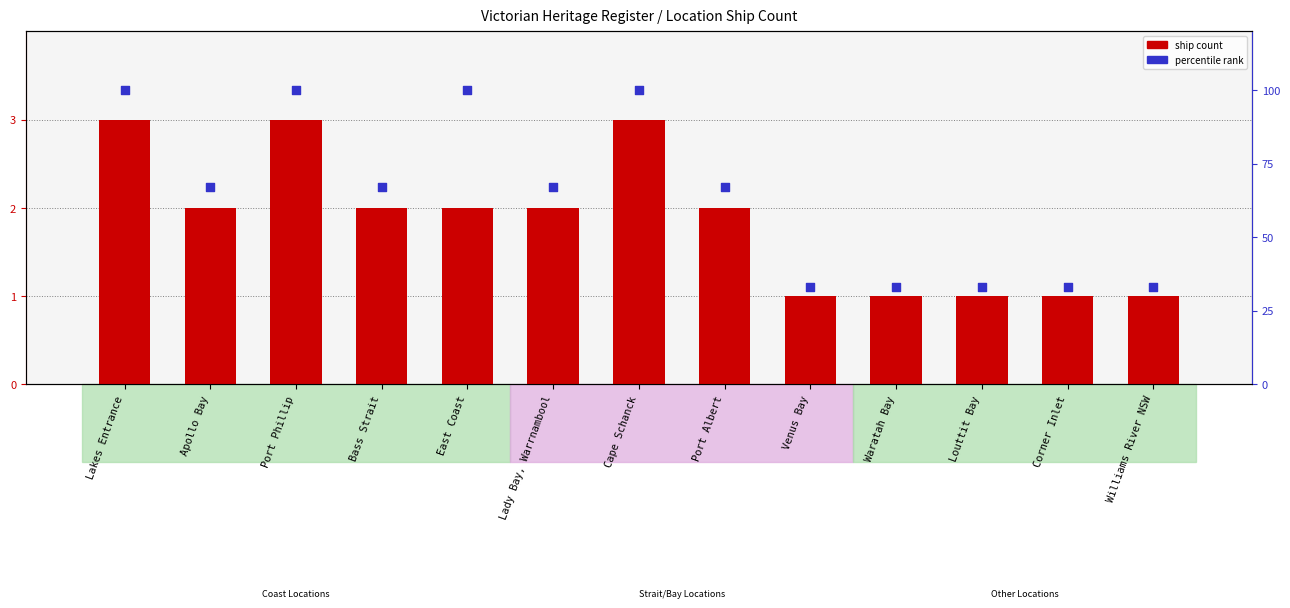

What is the total value across all series at Corner Inlet?

34